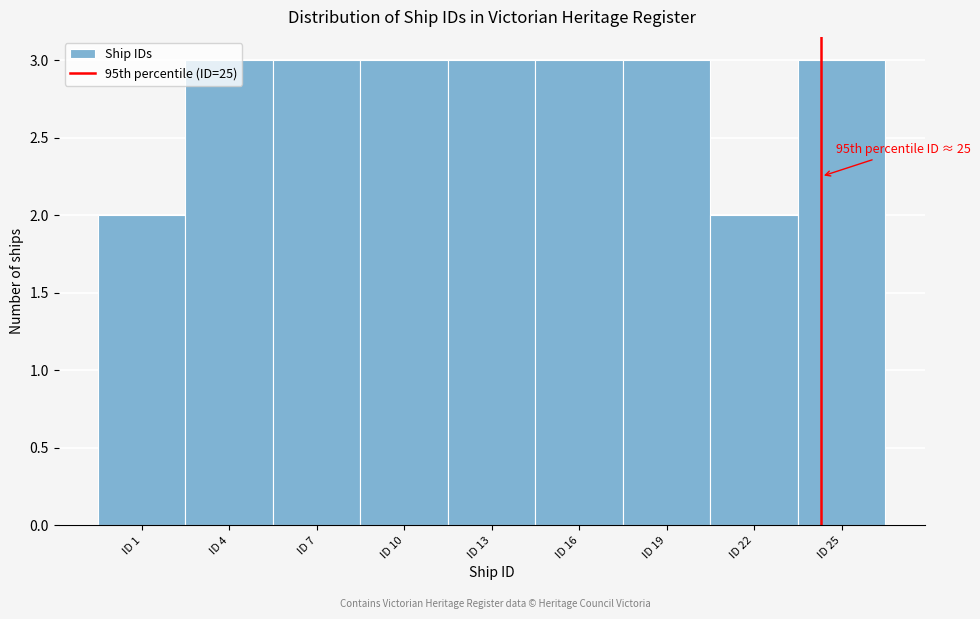

What is the maximum value shown in the chart?

3